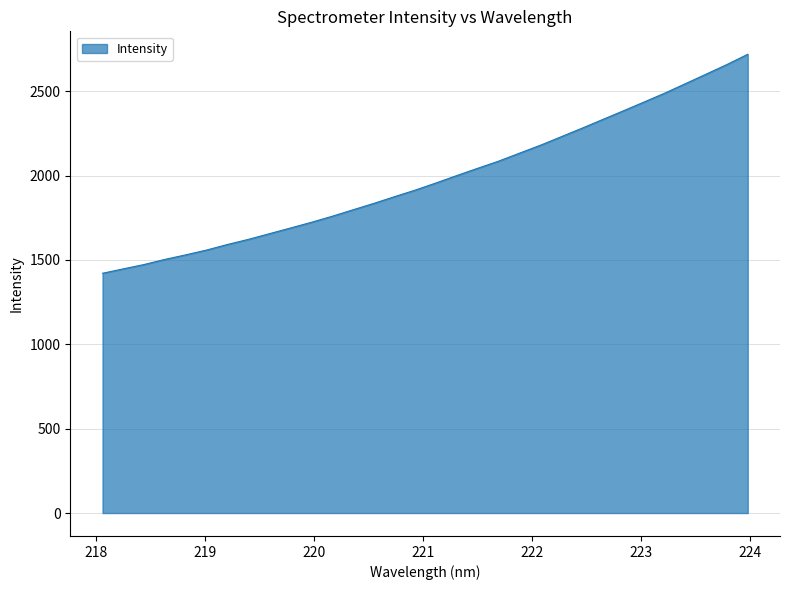

What is the smallest value displayed?

1420.9